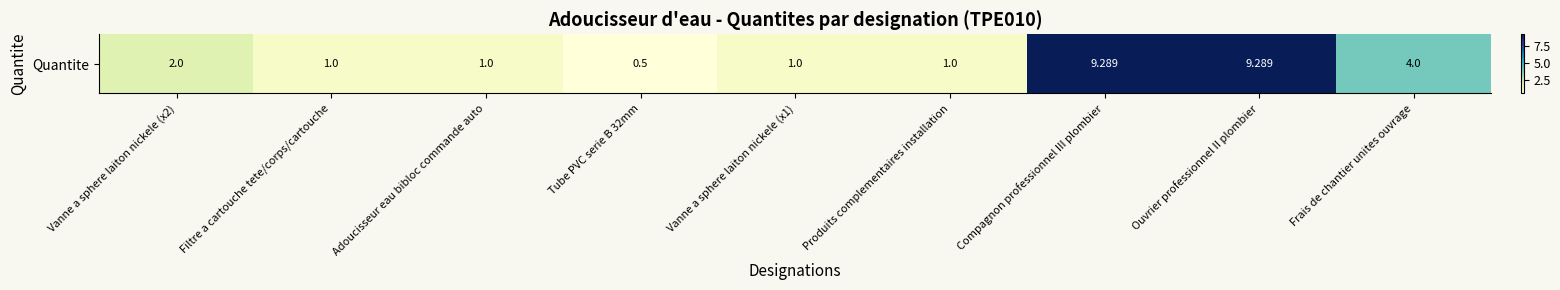

At which category does the chart reach its minimum across all series?

Tube PVC serie B 32mm